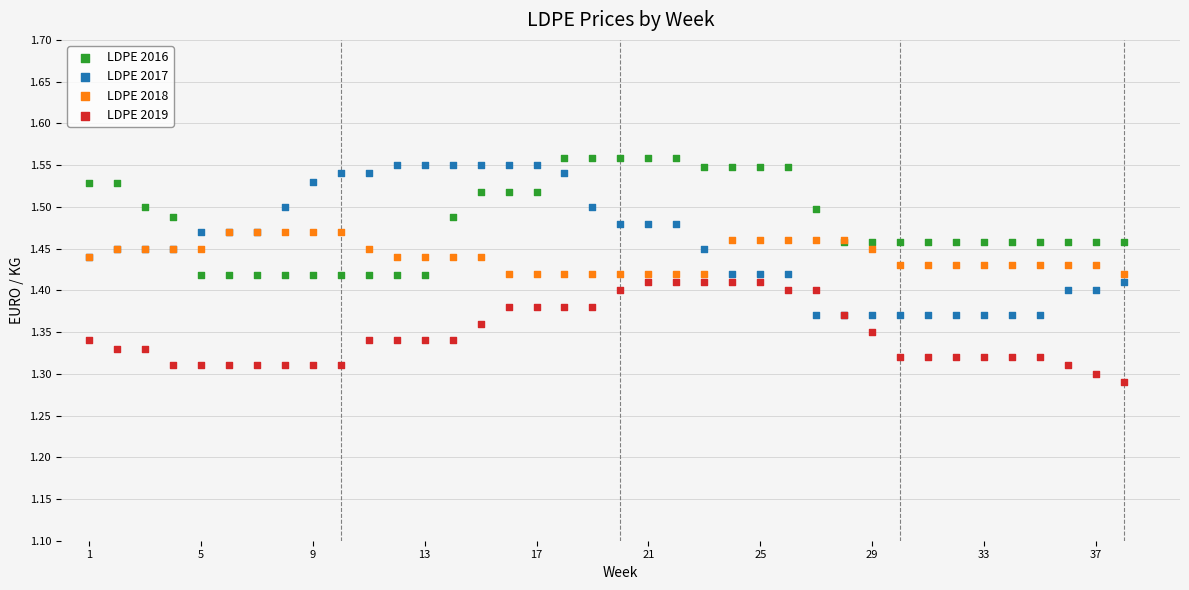

Which series has the widest spread of Y values?

LDPE 2017